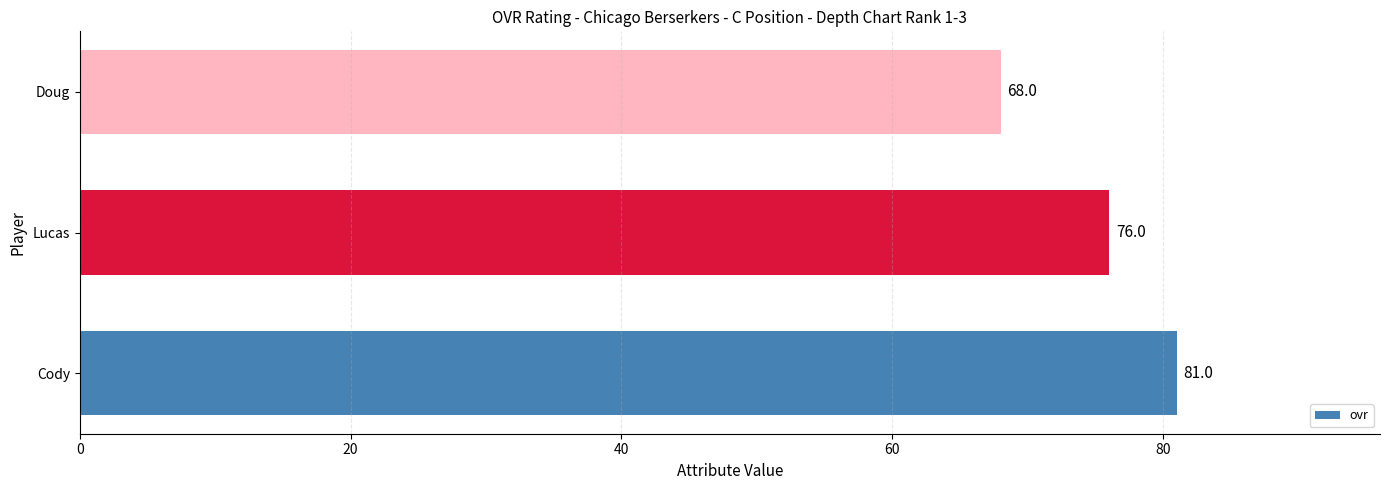

What is the ratio of the value at Cody to the value at Doug?

1.2